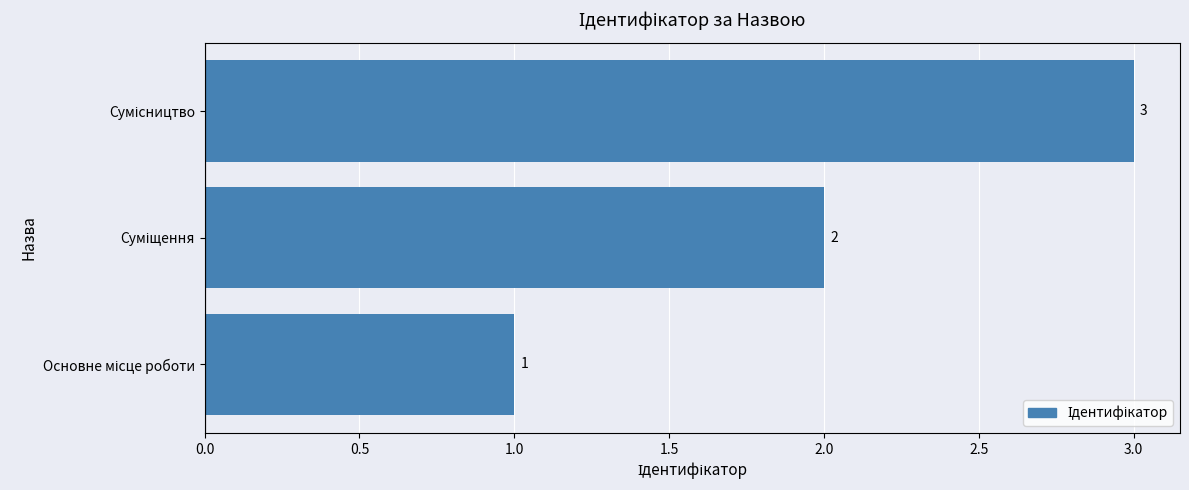

Count the values in the range 1 to 3.

3